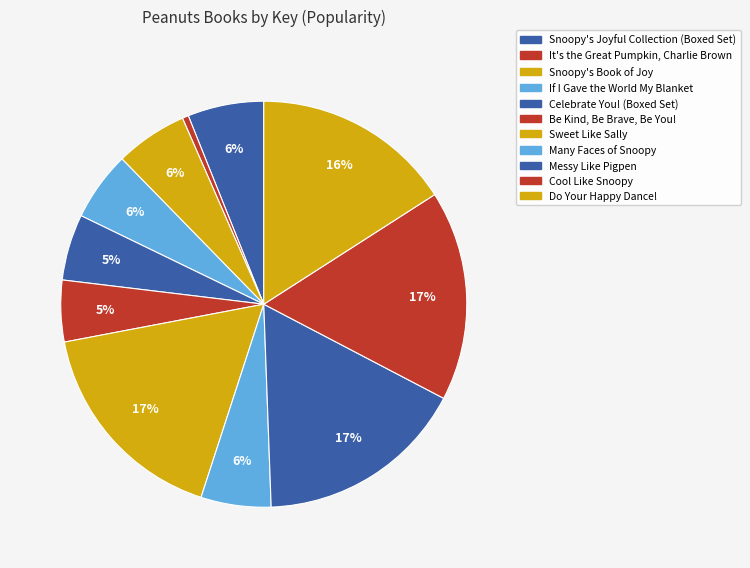

Do If I Gave the World My Blanket and Snoopy's Book of Joy together represent more than half of the pie?

No